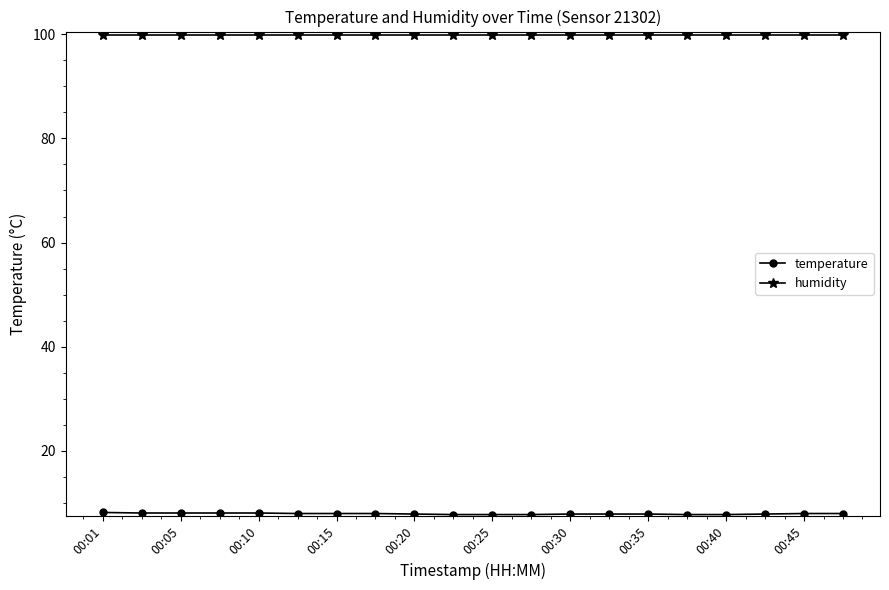

What is the greatest value displayed?

99.9